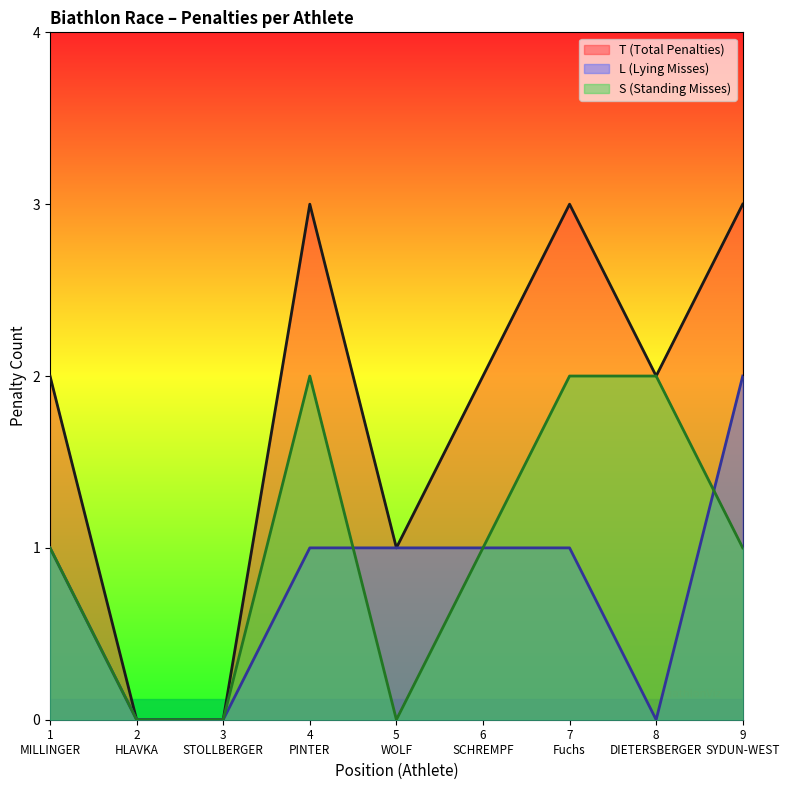

What is the label of the 7th point from the right?

3
STOLLBERGER